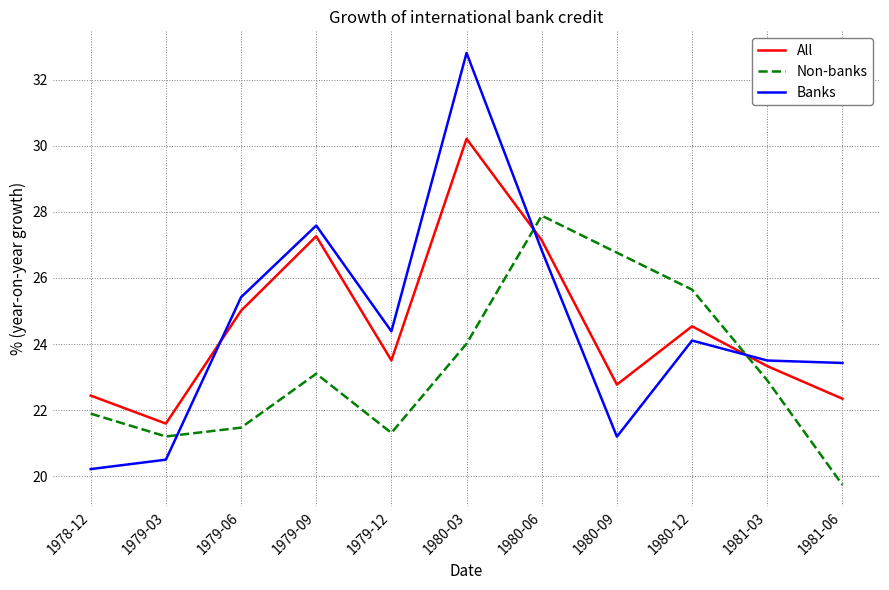

Reading left to right, list all the values displayed in this chart.

All: 22.4	21.6	25.0	27.3	23.5	30.2	27.1	22.8	24.5	23.3	22.3
Non-banks: 21.9	21.2	21.5	23.1	21.3	24.0	27.9	26.8	25.6	22.9	19.7
Banks: 20.2	20.5	25.4	27.6	24.4	32.8	26.8	21.2	24.1	23.5	23.4